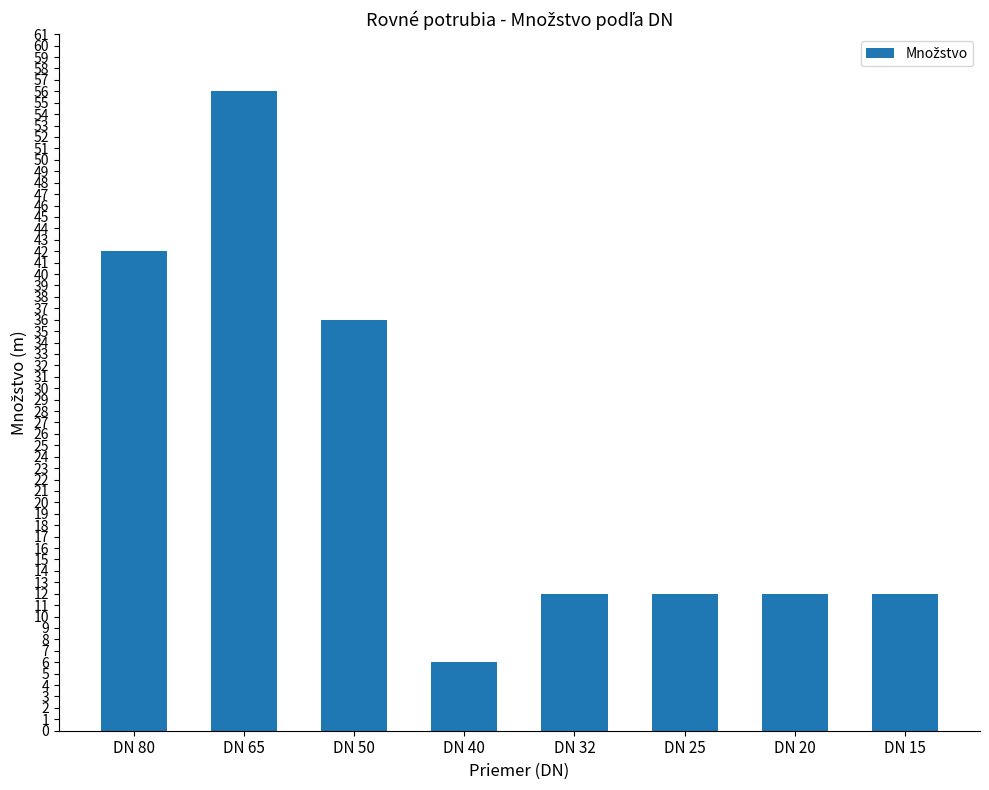

How many bars are there in total?

8